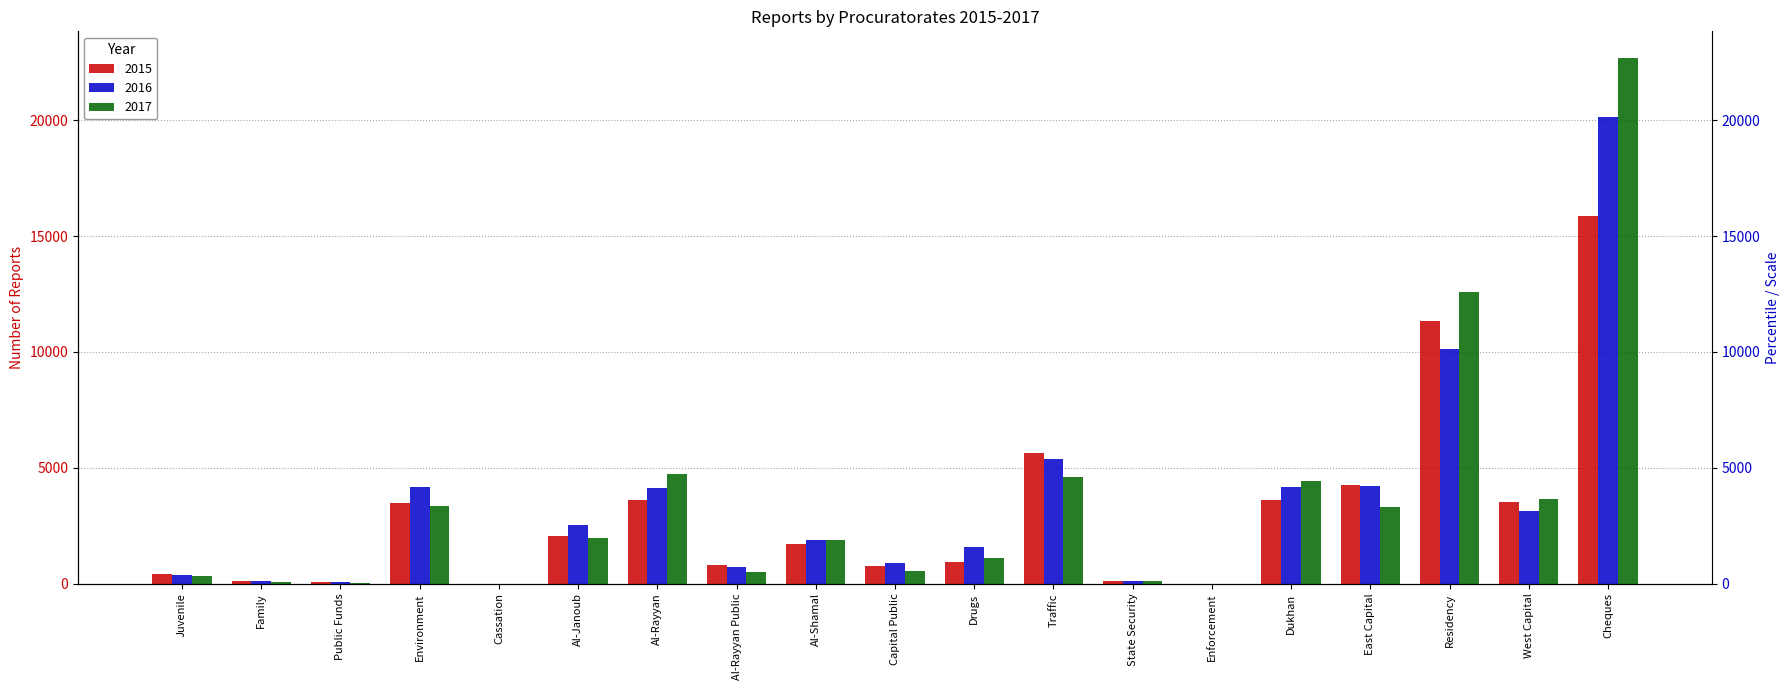

What are all the series names shown in the legend?

2015, 2016, 2017